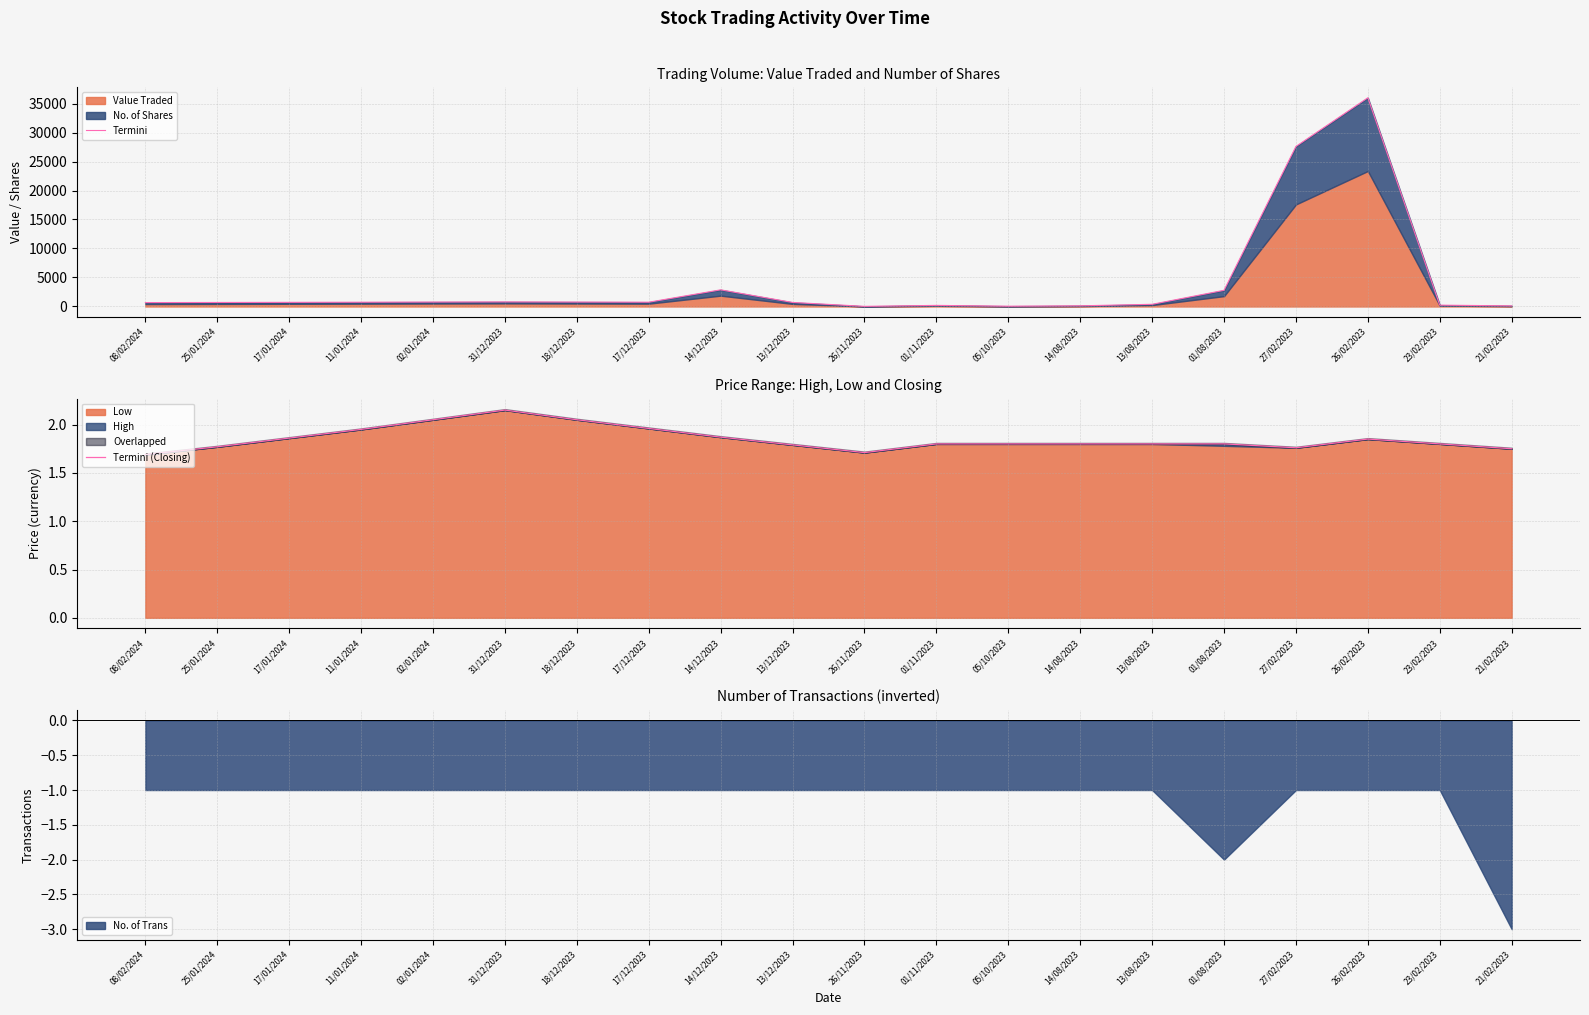

Reading left to right, transcribe all the data shown in this chart.

Termini: 08/02/2024=673.0	25/01/2024=693.0	17/01/2024=715.0	11/01/2024=738.0	02/01/2024=763.0	31/12/2023=788.0	18/12/2023=763.0	17/12/2023=740.0	14/12/2023=2870.0	13/12/2023=698.0	26/11/2023=24.0	01/11/2023=190.0	05/10/2023=50.0	14/08/2023=115.0	13/08/2023=378.0	01/08/2023=2790.0	27/02/2023=27600.0	26/02/2023=35990.0	23/02/2023=232.0	21/02/2023=105.0
Termini (Closing): 08/02/2024=1.7	25/01/2024=1.8	17/01/2024=1.9	11/01/2024=1.9	02/01/2024=2.0	31/12/2023=2.1	18/12/2023=2.0	17/12/2023=2.0	14/12/2023=1.9	13/12/2023=1.8	26/11/2023=1.7	01/11/2023=1.8	05/10/2023=1.8	14/08/2023=1.8	13/08/2023=1.8	01/08/2023=1.8	27/02/2023=1.8	26/02/2023=1.9	23/02/2023=1.8	21/02/2023=1.8